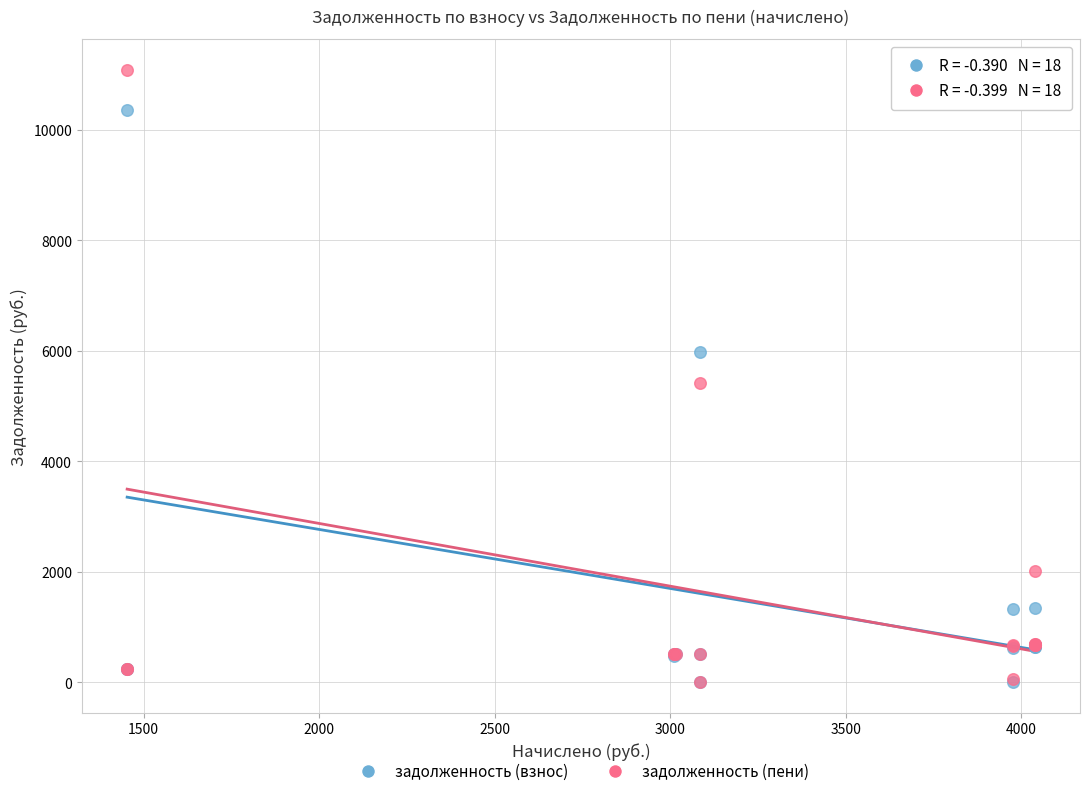

Across all series, what Y value is closest to 5545?

5418.6